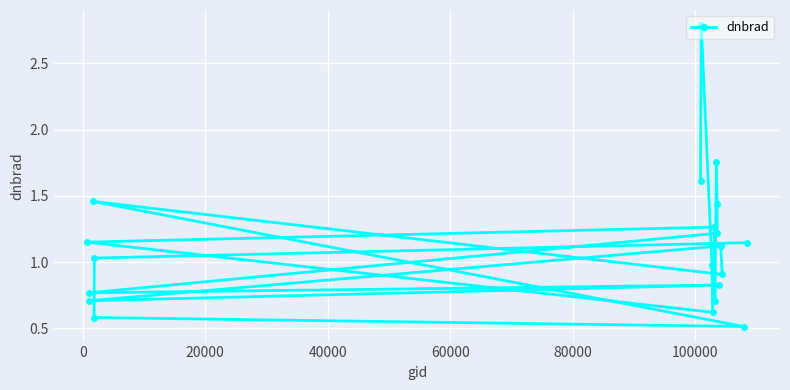

How many data points are less than 1?

9